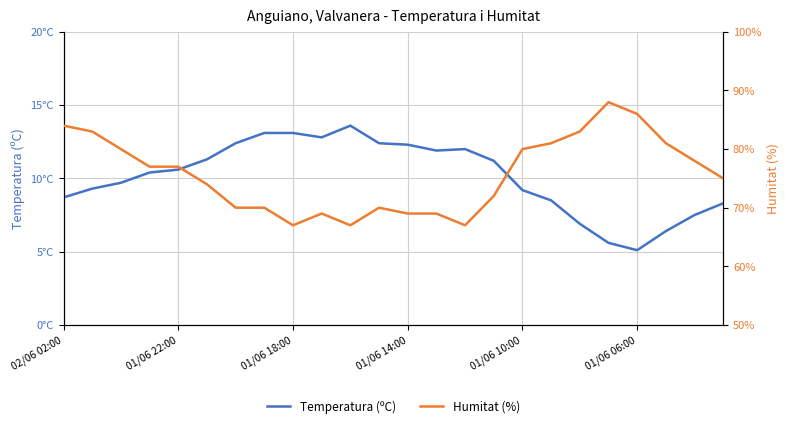

List the series in order of their peak value, lowest first.

Temperatura (ºC), Humitat (%)